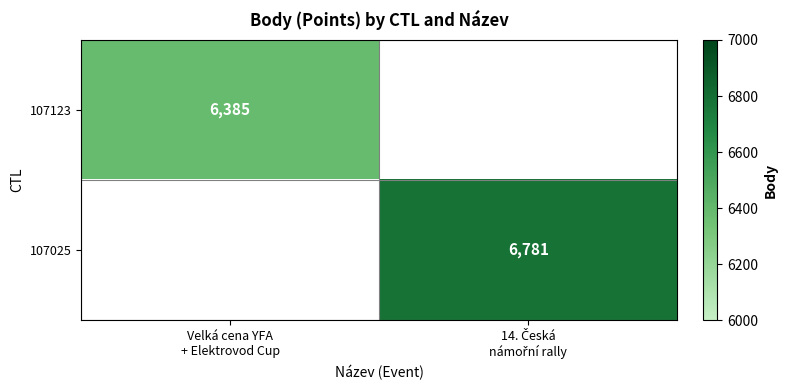

What is the difference between the 107025 values at 14. Česká námořní rally and Velká cena YFA + Elektrovod Cup?

6781